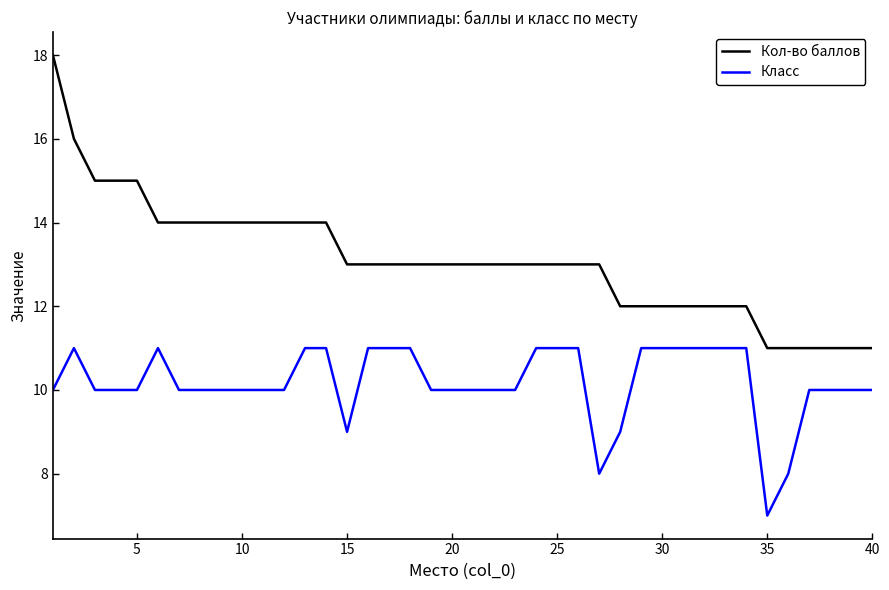

At how many categories does at least one series exceed 8?

40